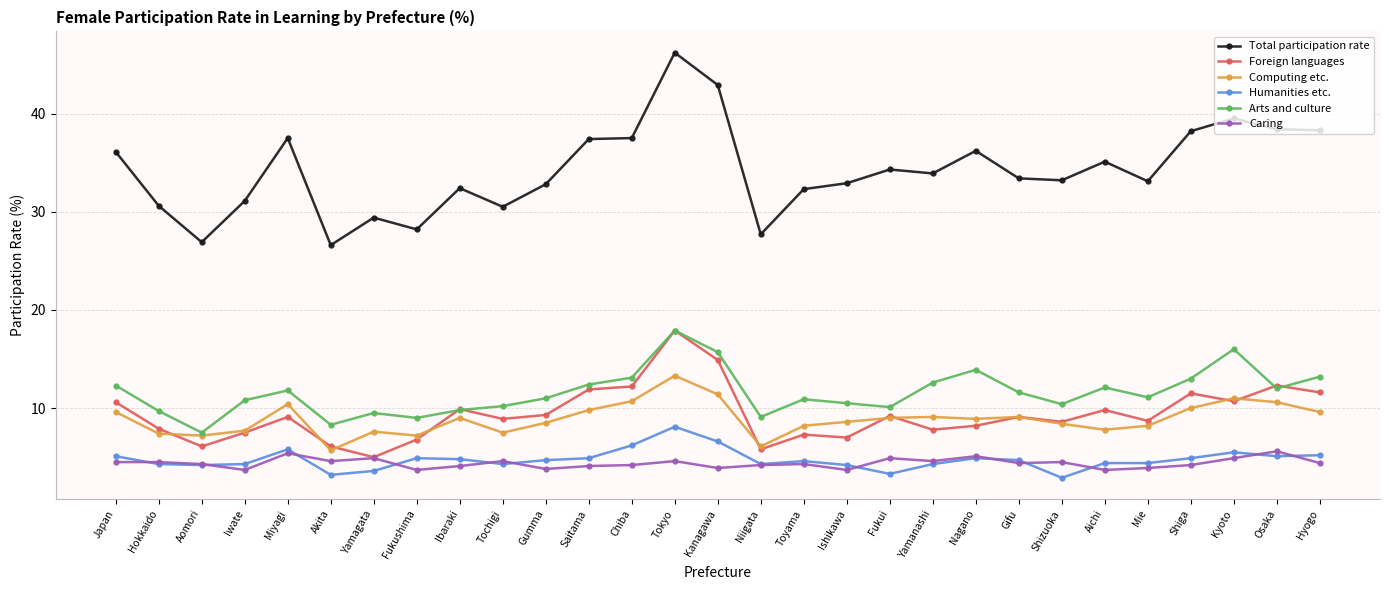

Is it true that Foreign languages equals 10.8 at Akita?

False